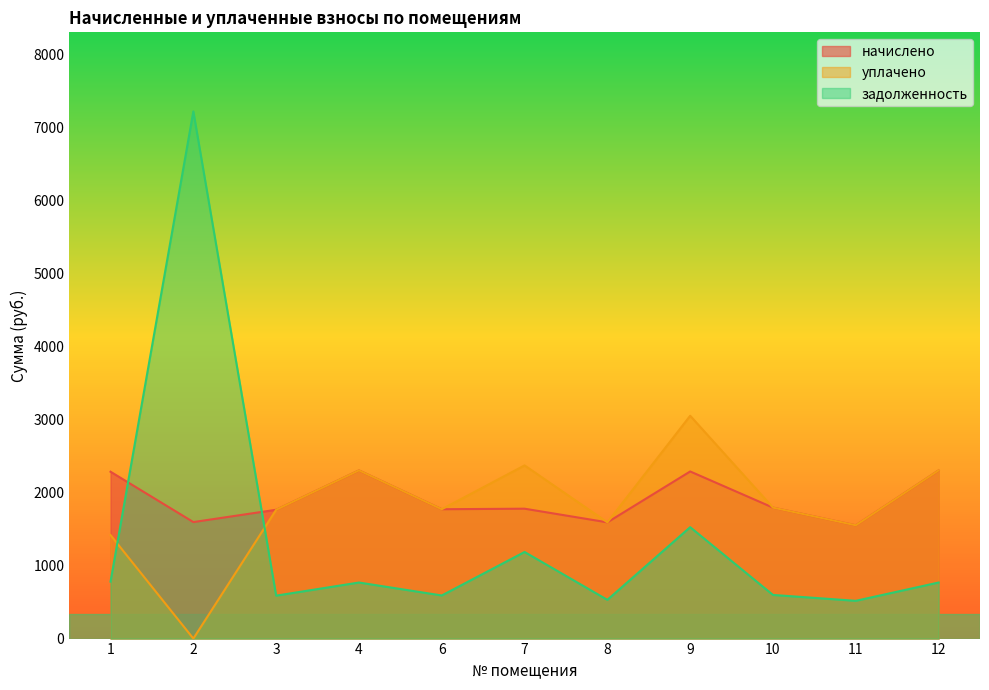

Does the chart display data point markers on the line(s)?

No